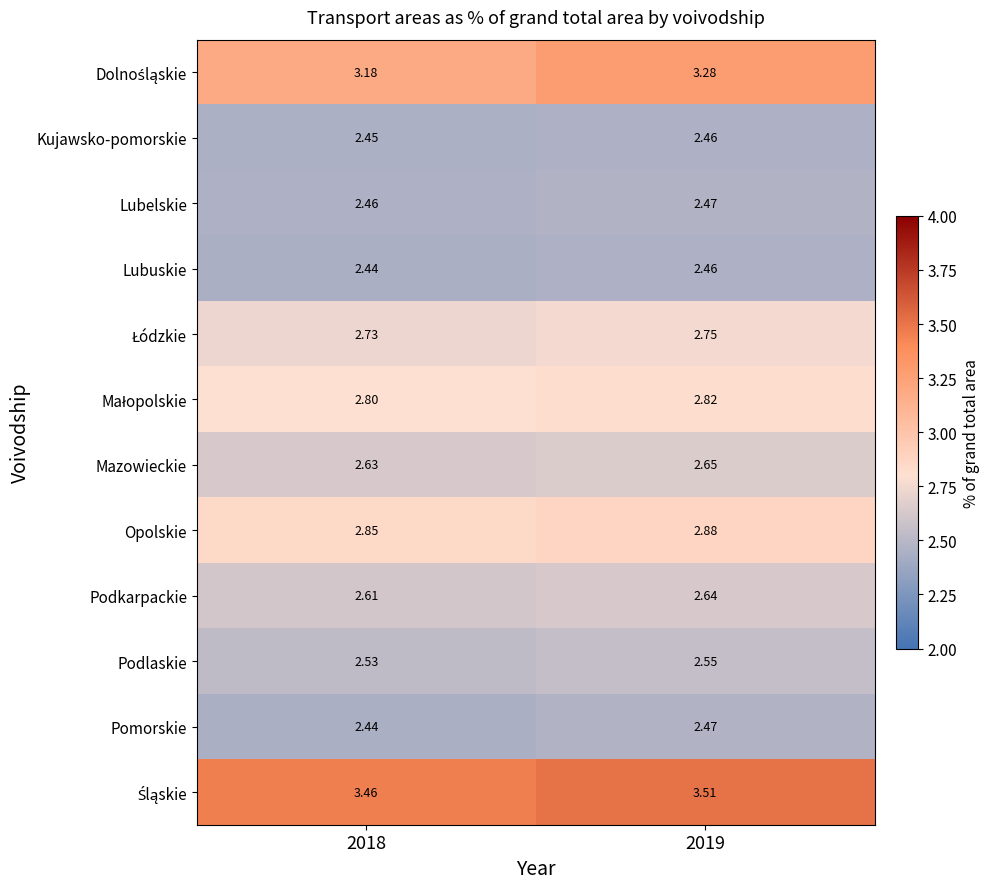

Is the value of Lubelskie at 2019 greater than the value of Podkarpackie at 2019?

No